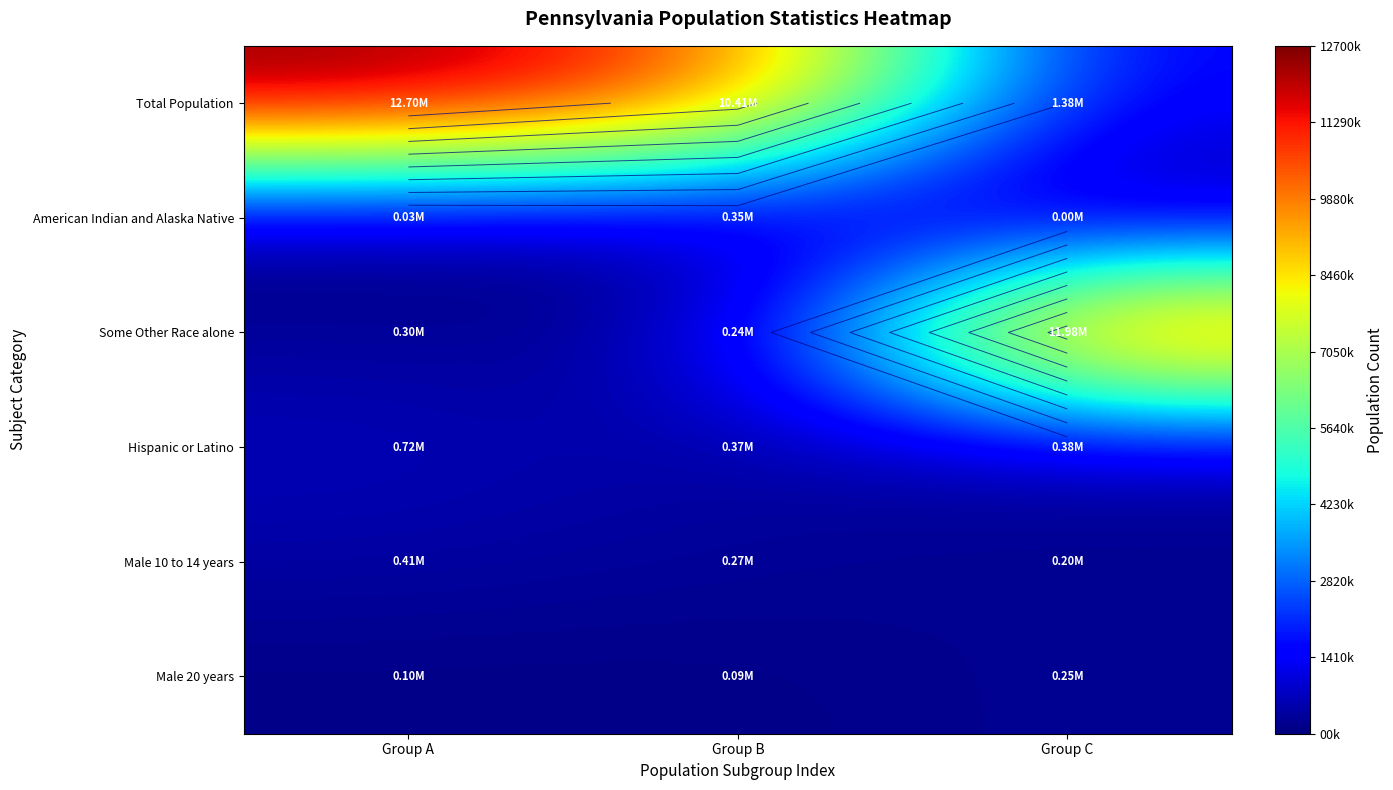

How many values in the Male 20 years series exceed 96664?

1